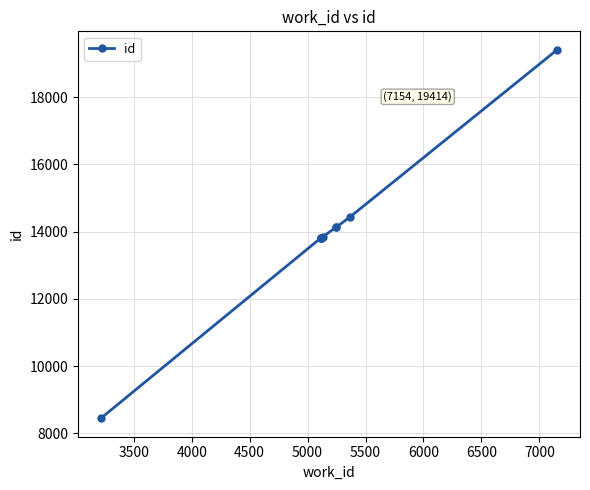

What is the value of the 3rd point from the left?

13820